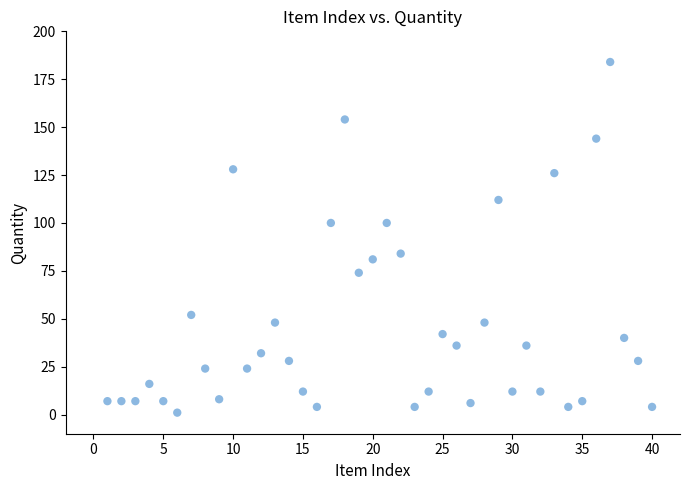

What is the range of X values (max minus min)?

39